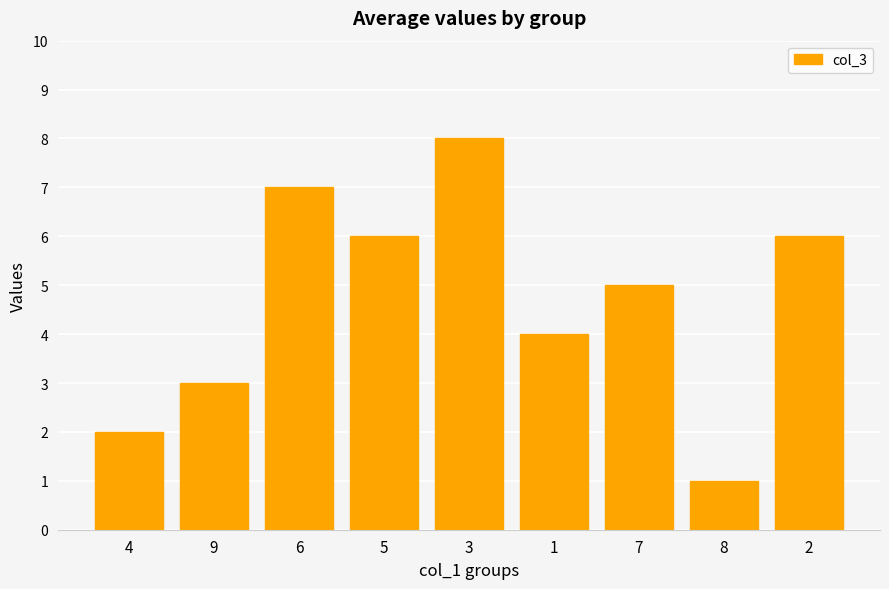

The chart shows a value of 1 at 8. True or false?

True